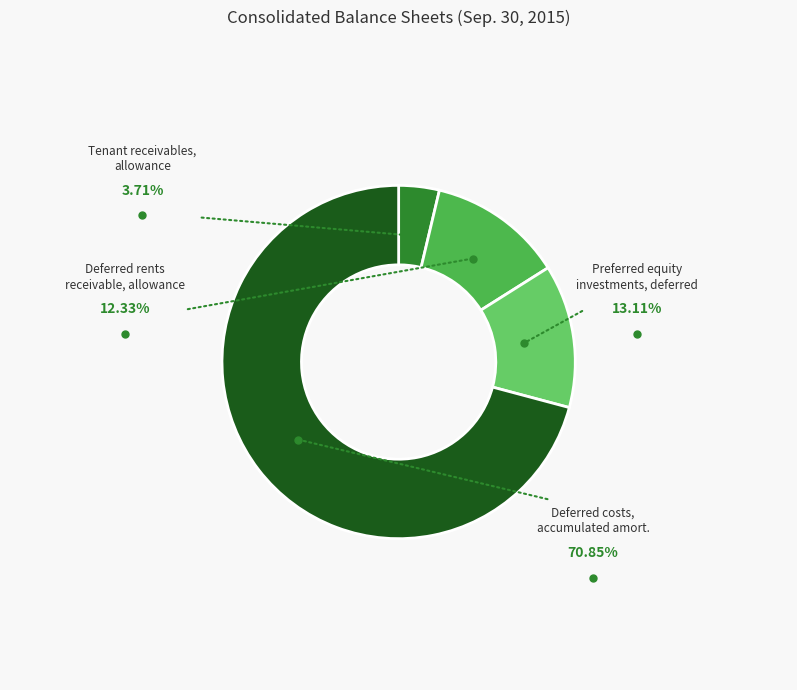

Does any single category account for the majority?

Yes